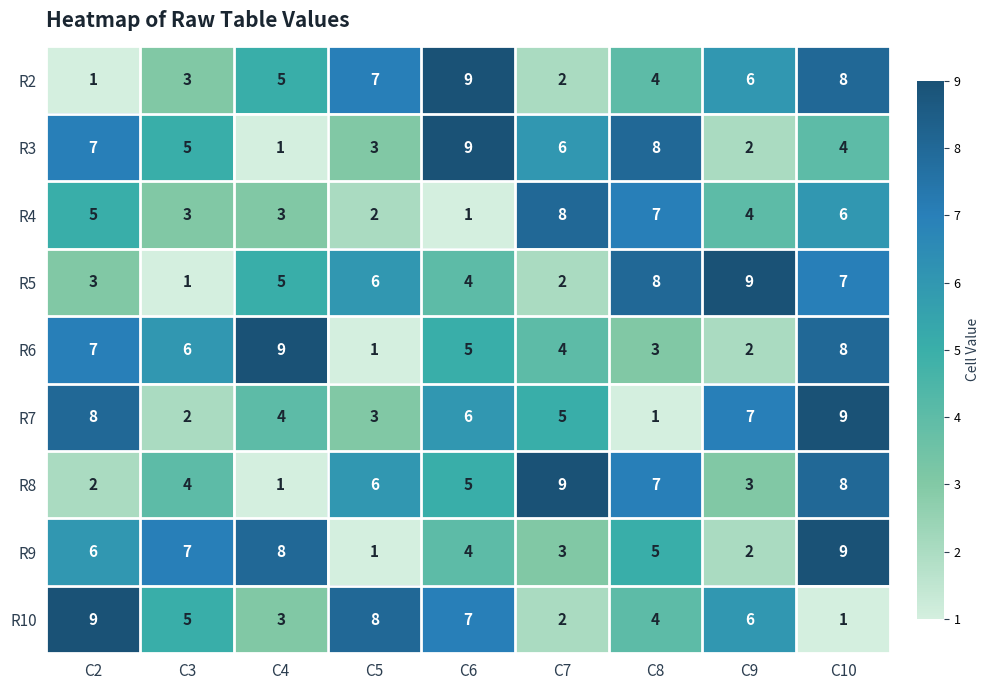

What is the total value across all series at C5?

37